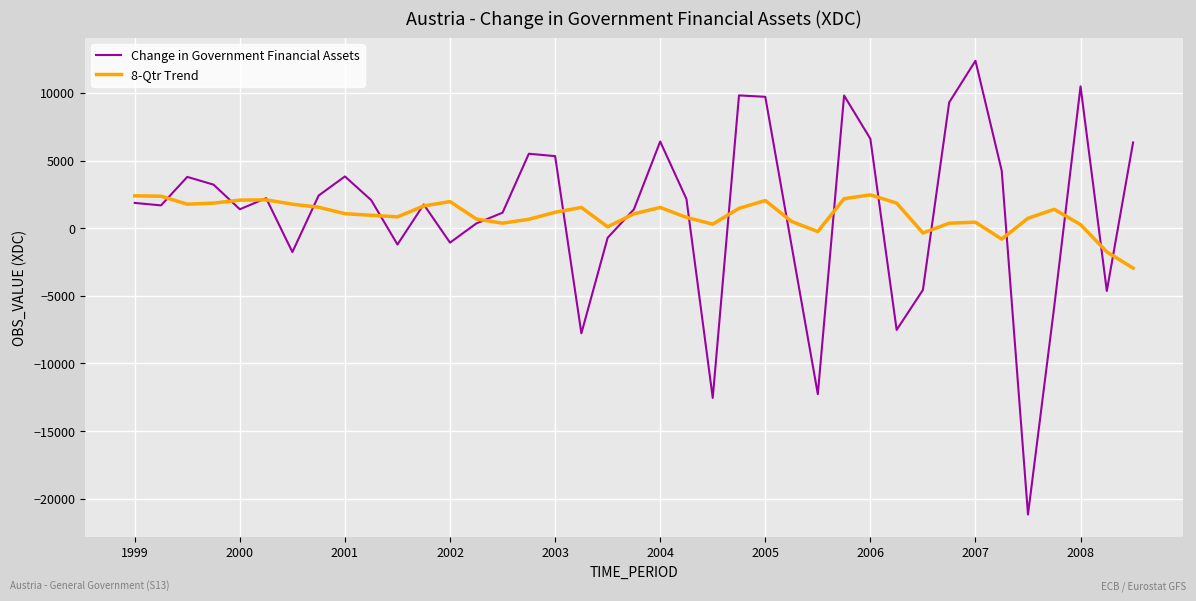

After their last crossing, which series has the higher values: Change in Government Financial Assets or 8-Qtr Trend?

Change in Government Financial Assets